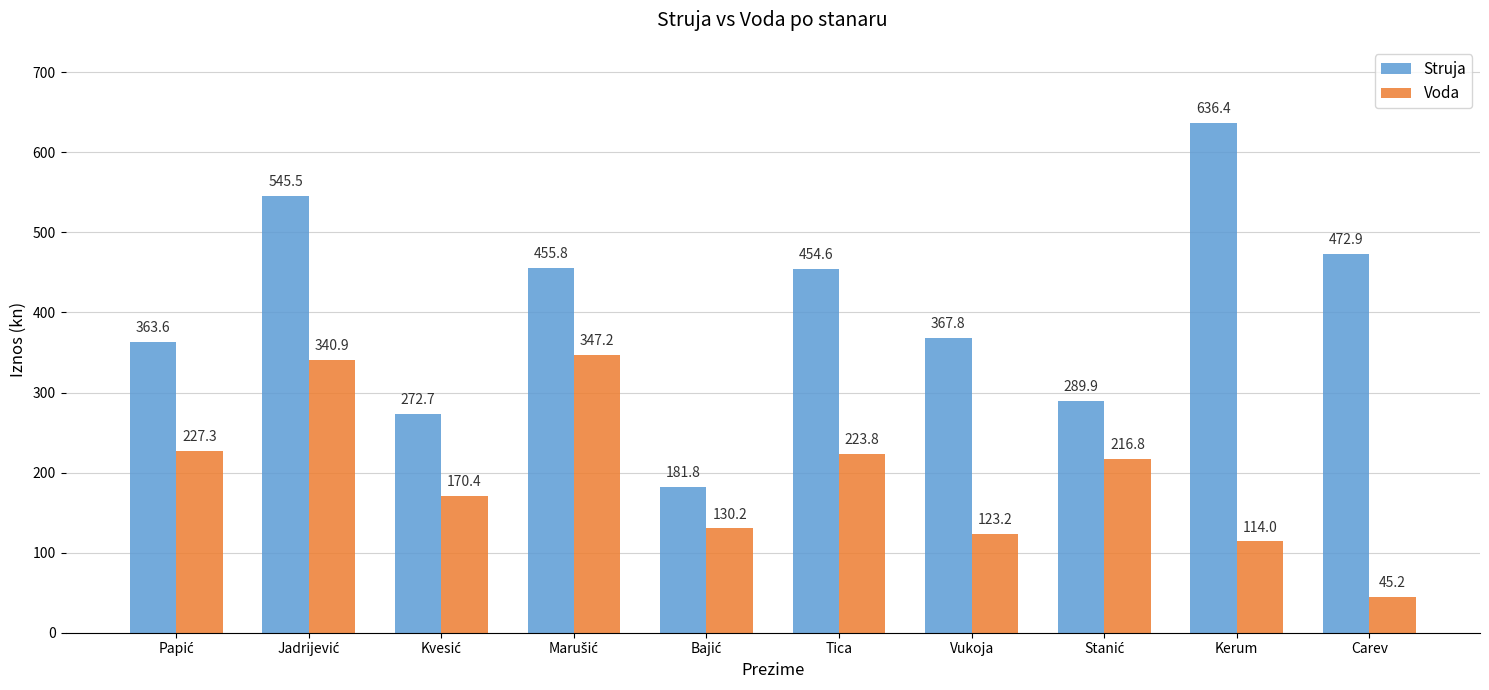

List the series in order of their peak value, lowest first.

Voda, Struja